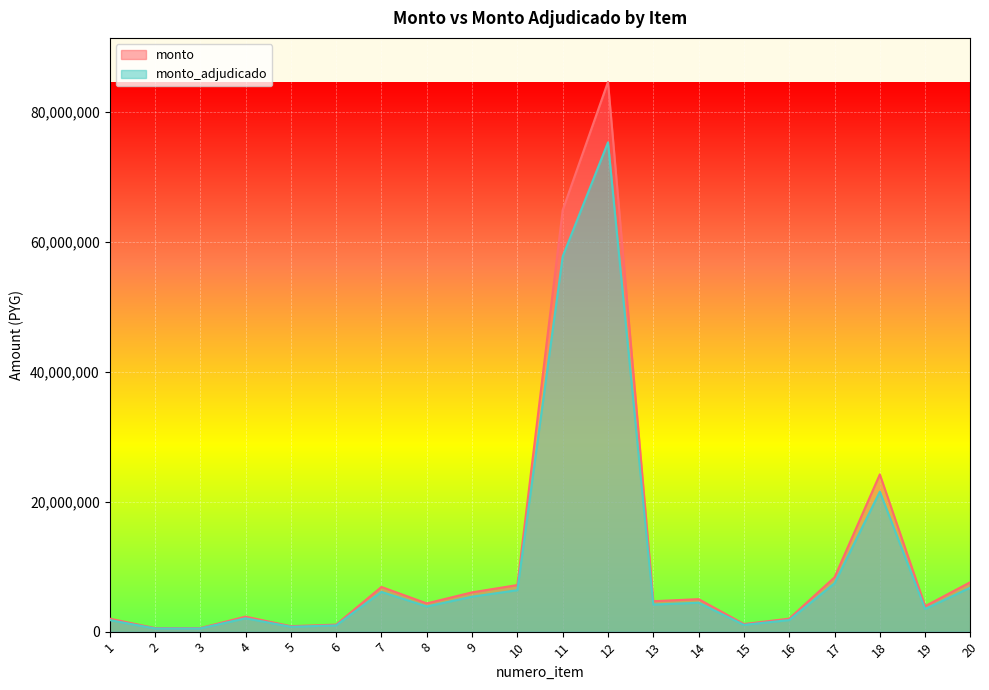

What is the total value across all series at 10?

13547520